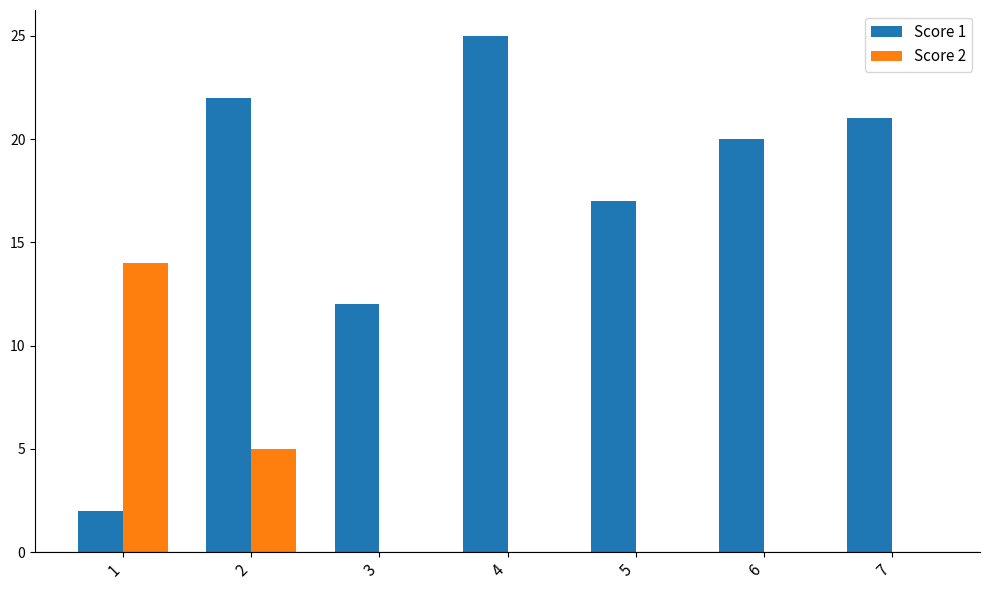

Are the bars horizontal?

No